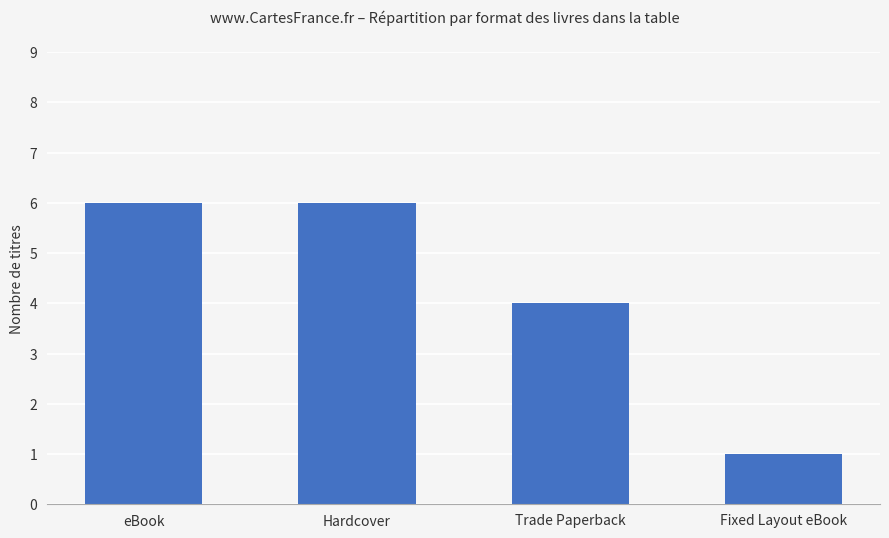

What is the label of the 3rd bar from the right?

Hardcover